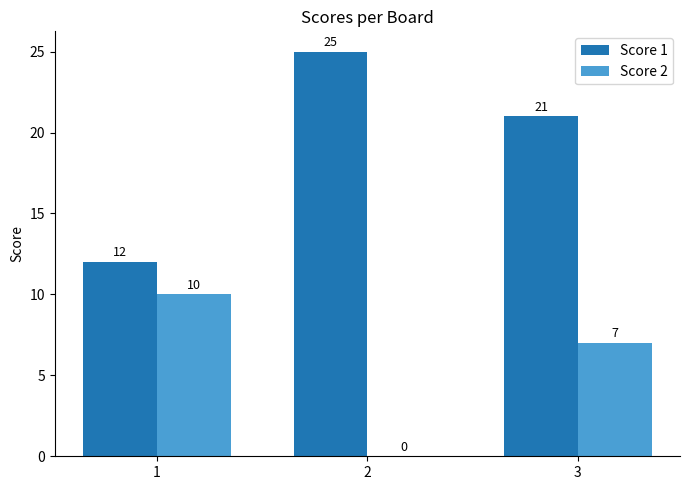

What is the greatest value displayed?

25